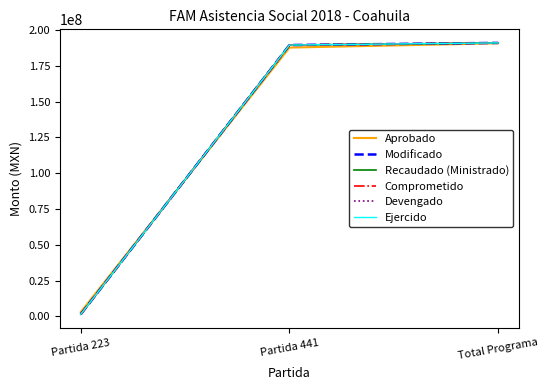

Between Partida 223 and Total Programa, which series saw the biggest shift?

Modificado